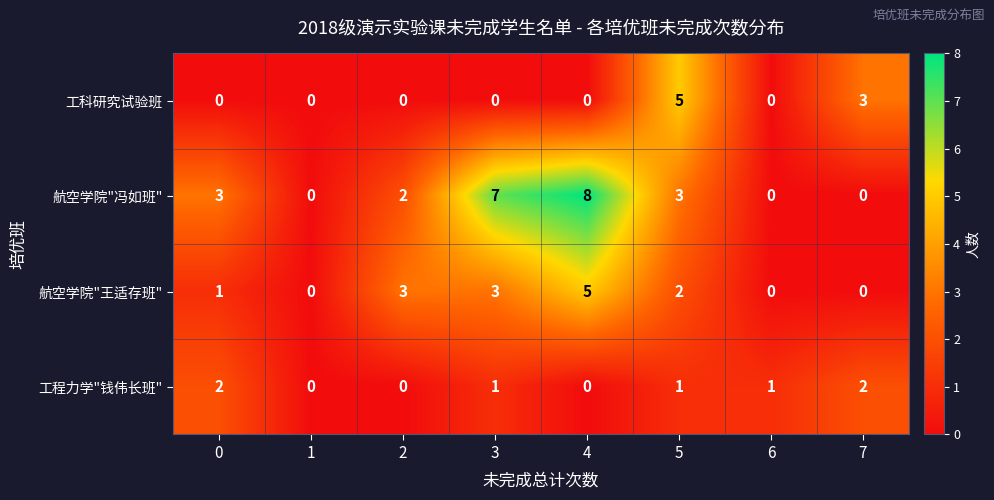

What is the total value across all series at 7?

5